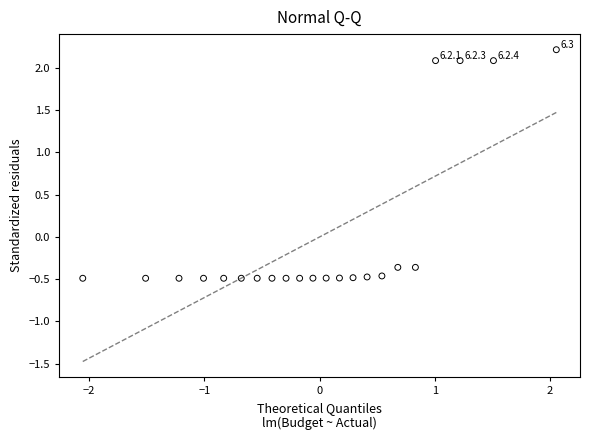

What is the range of Y values (max minus min)?

2.7